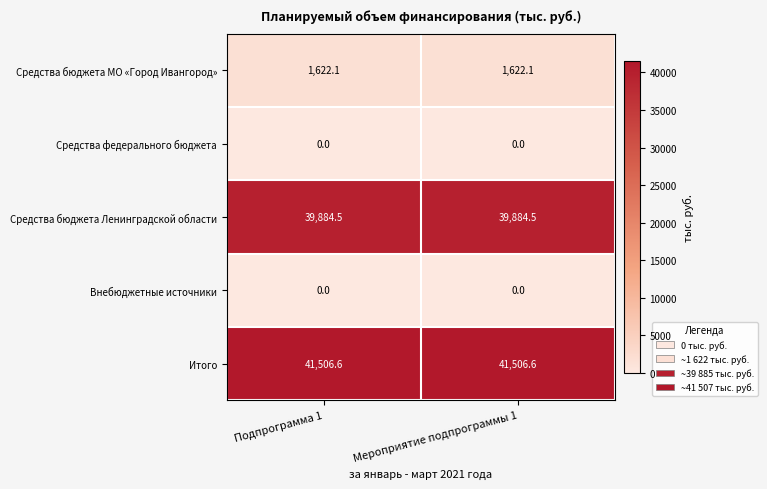

What is the approximate value of Итого at Подпрограмма 1?

41506.6